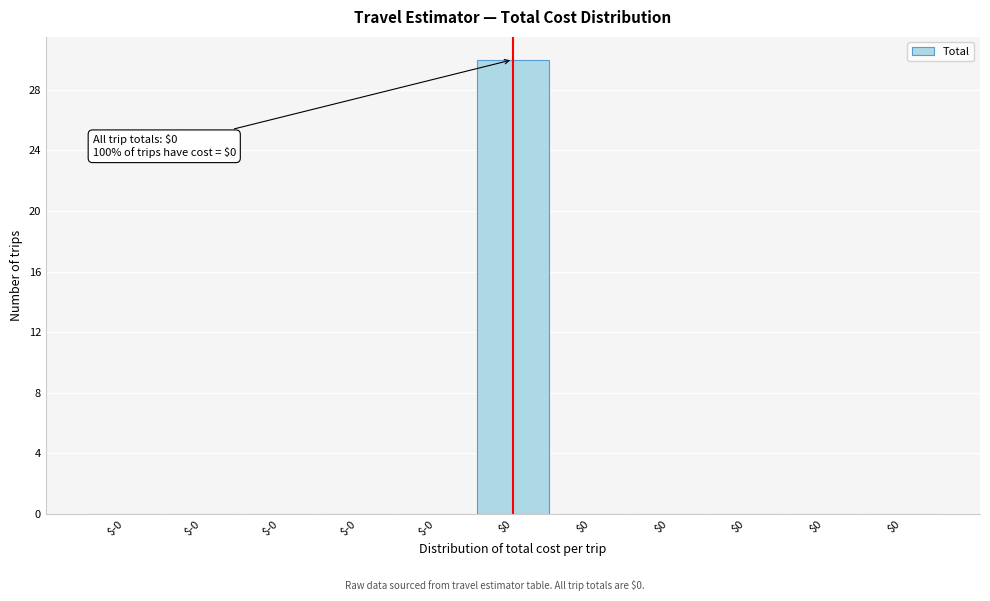

Are the bars horizontal?

No